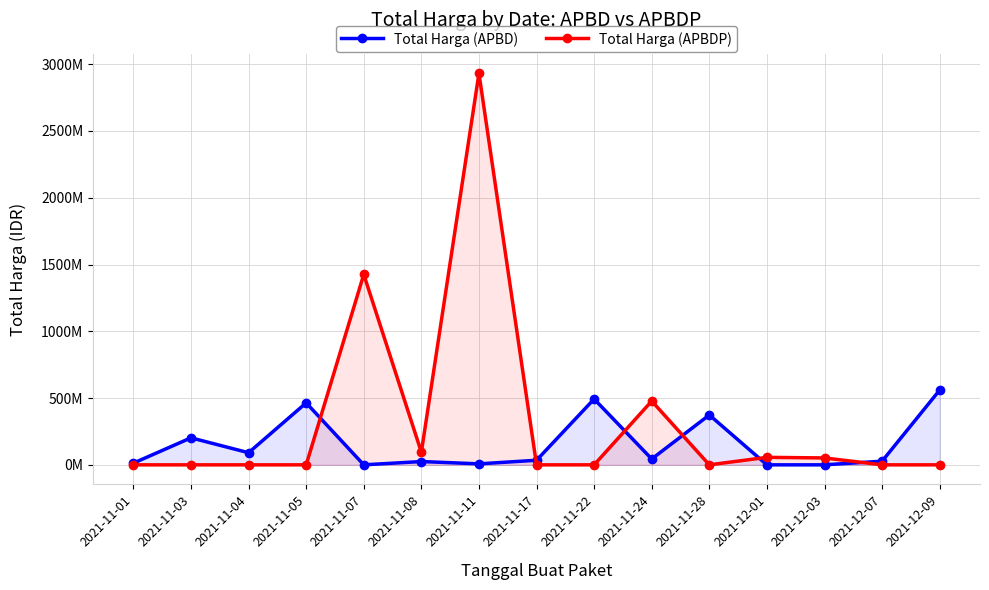

Which category has the highest value in the Total Harga (APBD) series?

2021-12-09